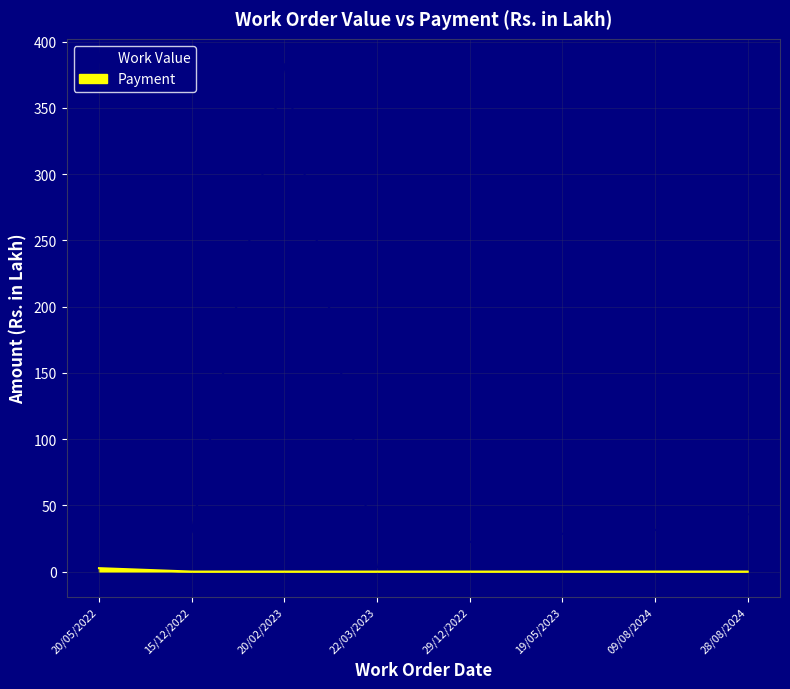

Which label corresponds to the largest value in the chart?

20/02/2023